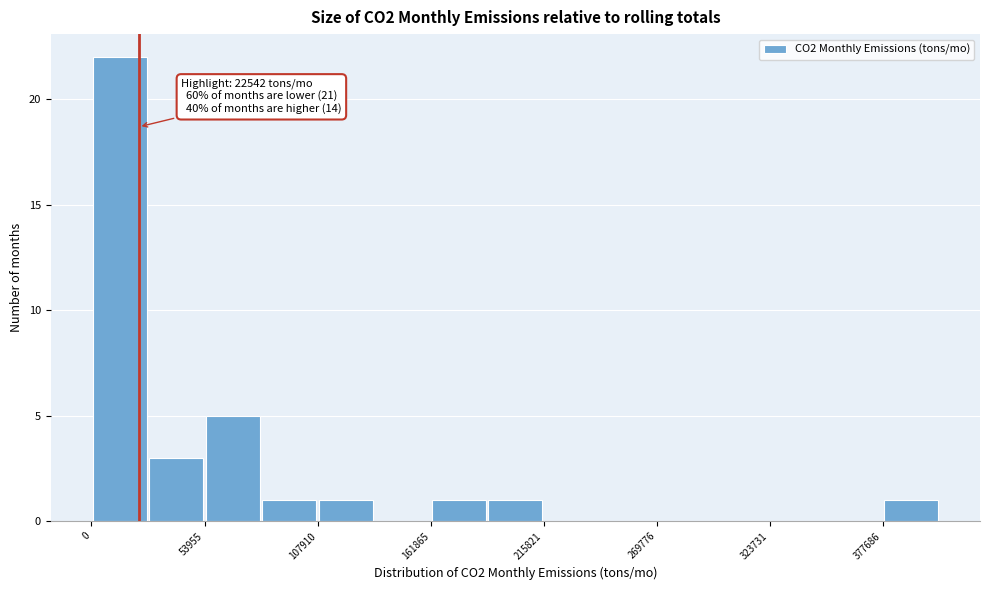

Read against the x-axis, roughly where is the centre of the tallest bar?

10000